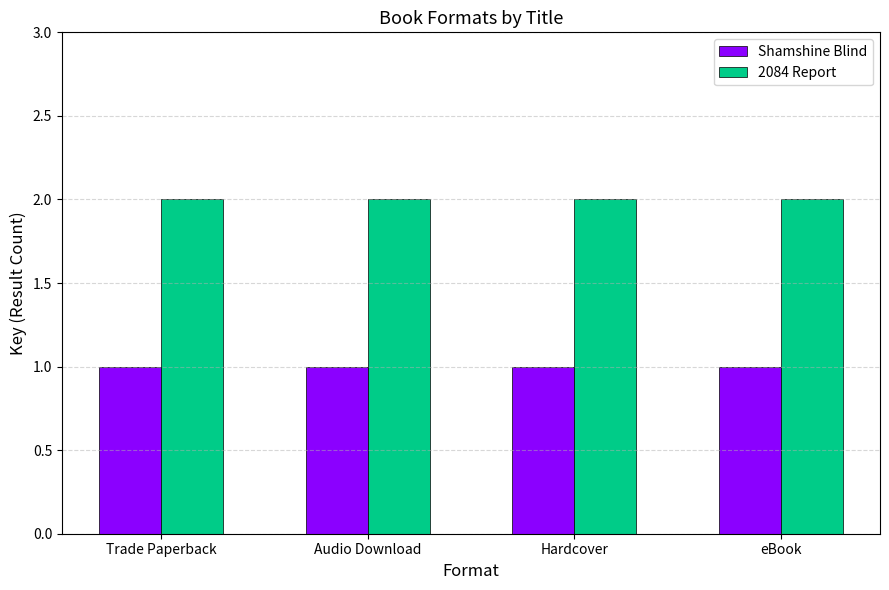

How many series are shown in this chart?

2